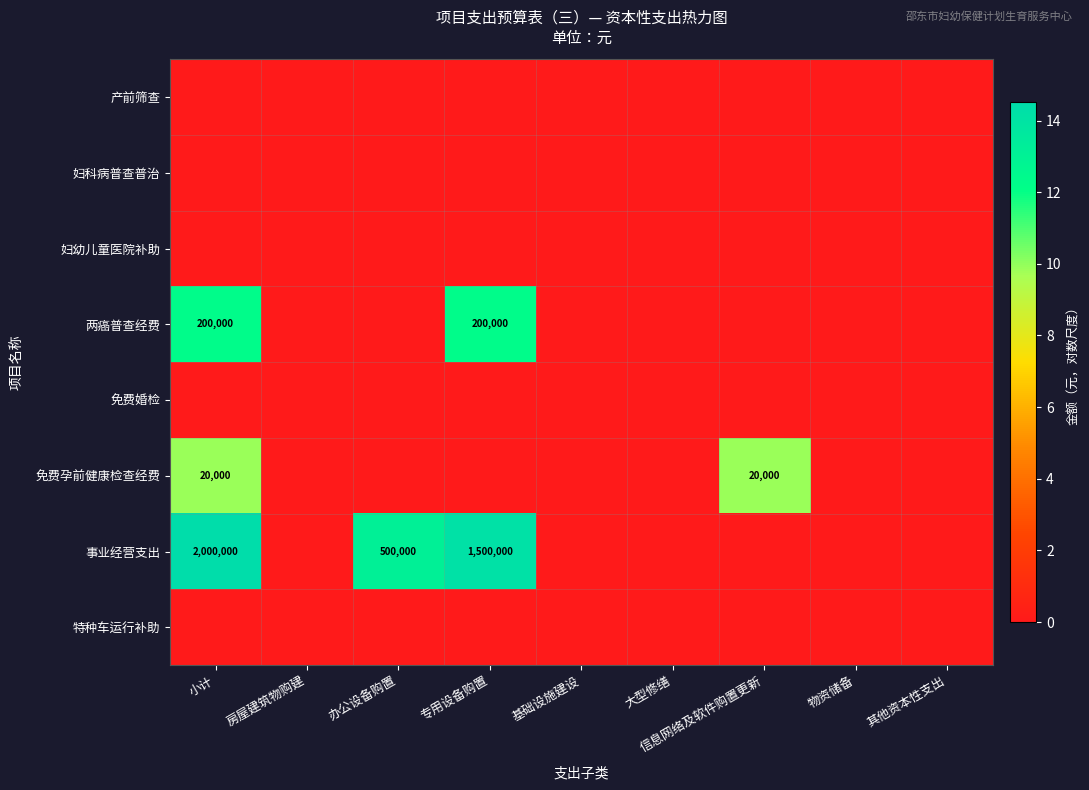

The value of 免费孕前健康检查经费 at 信息网络及软件购置更新 is 32024. True or false?

False